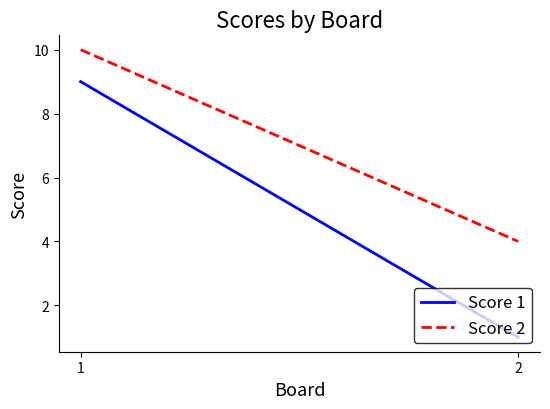

What is the sum of all Score 1 values?

10